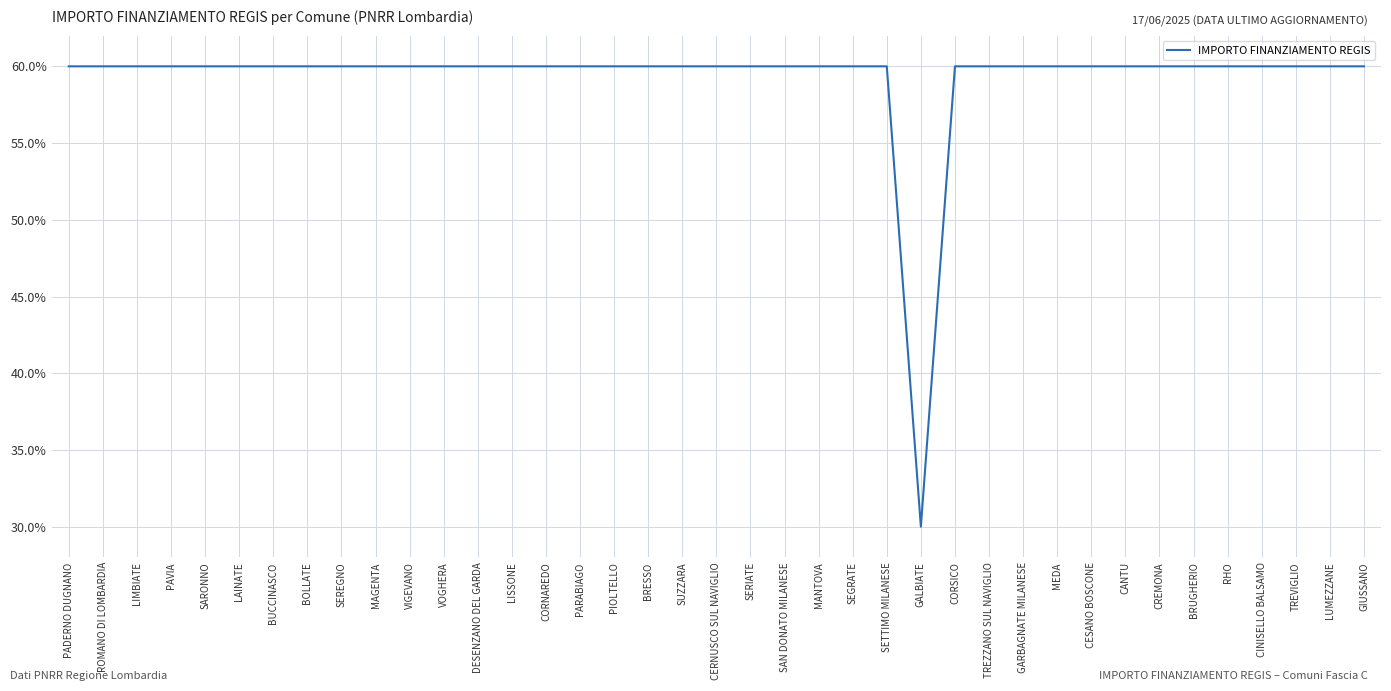

What position from the right is SEREGNO?

31